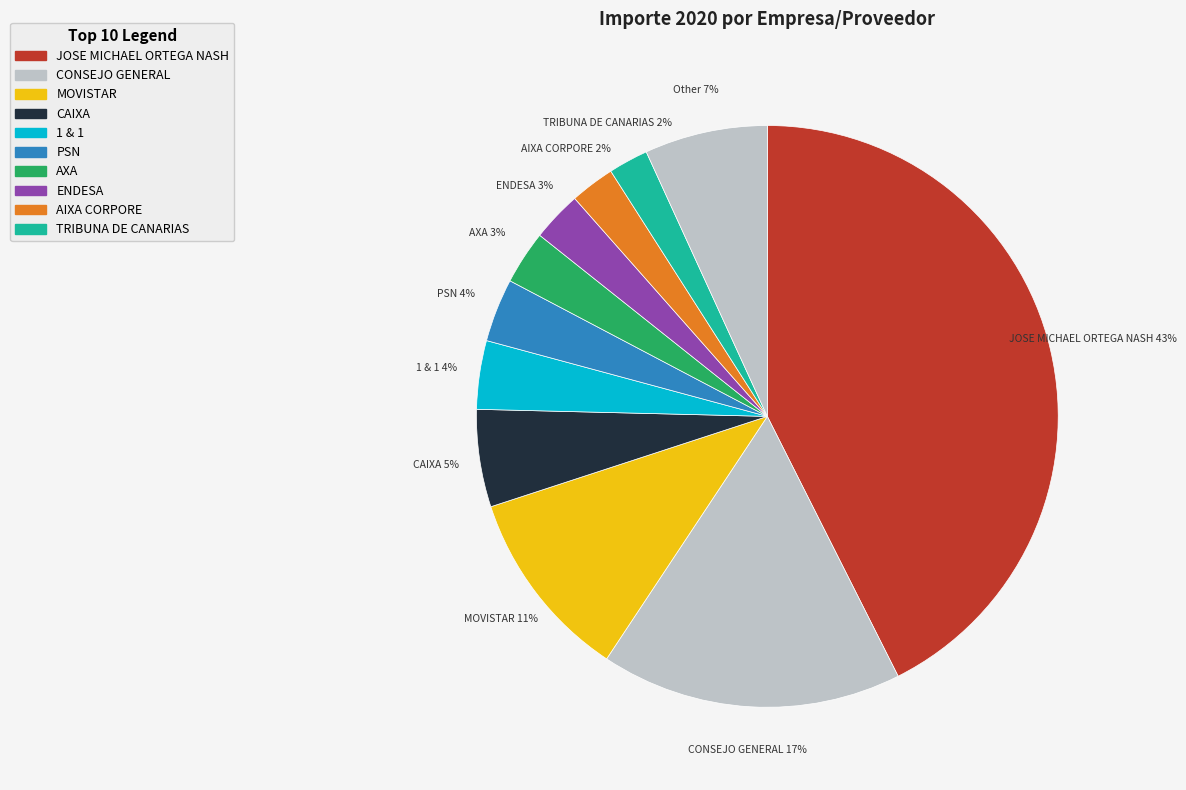

How many segments does this pie chart have?

11